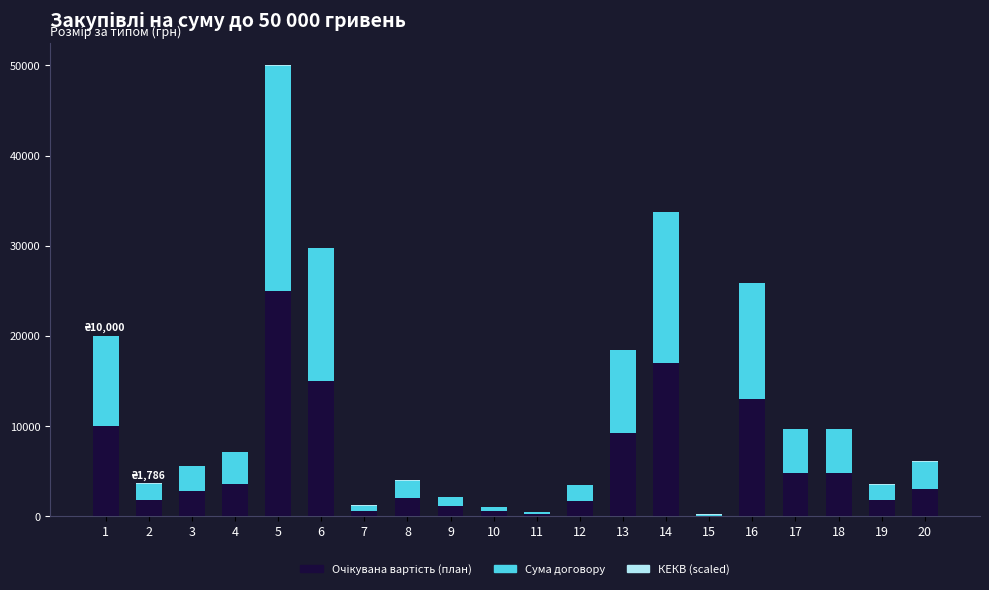

At which category is the sum across all series the highest?

5